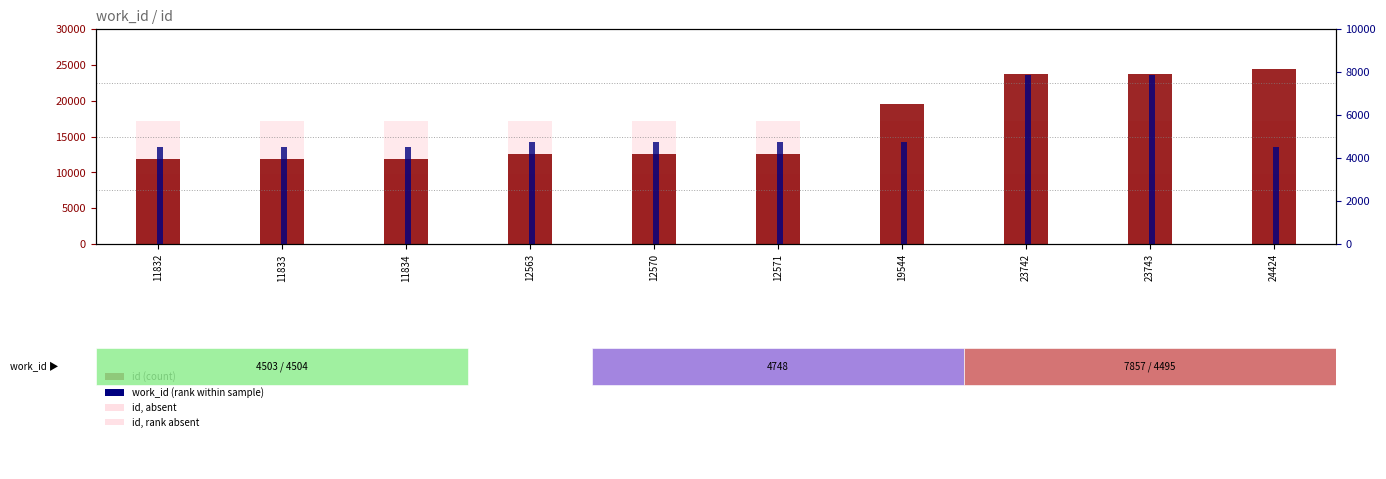

At which label does work_id reach its minimum?

24424